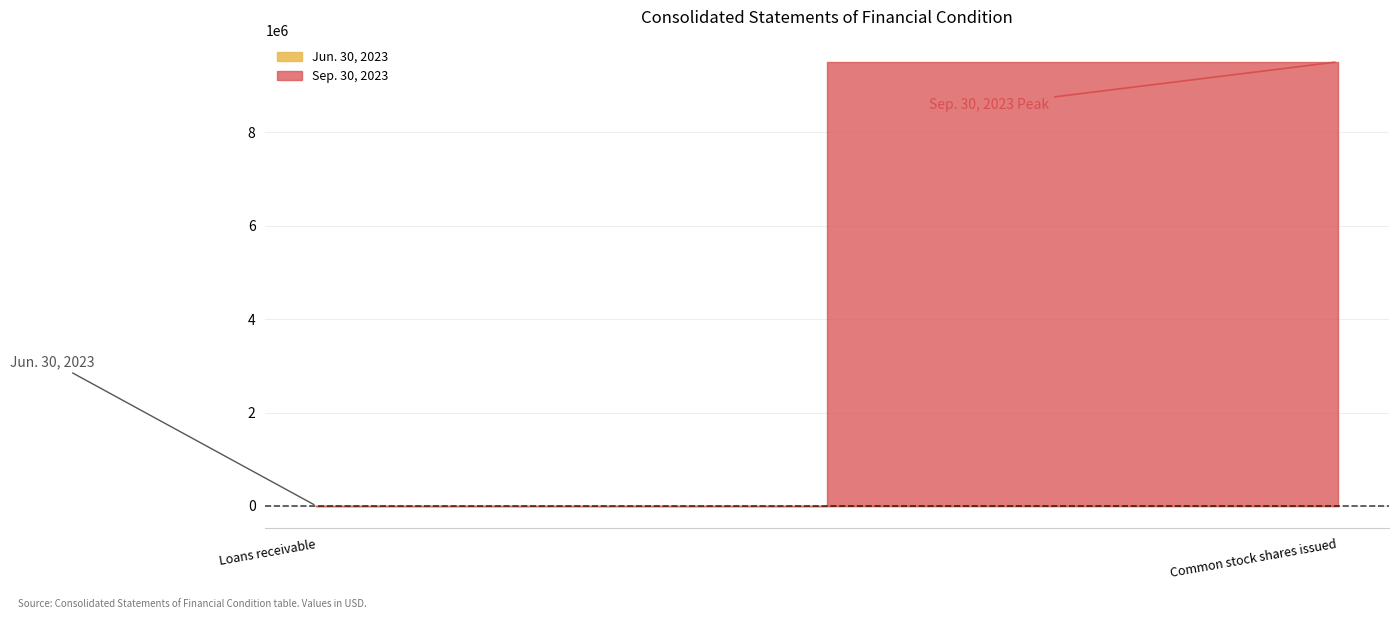

True or false: Jun. 30, 2023 and Sep. 30, 2023 intersect in this chart.

False